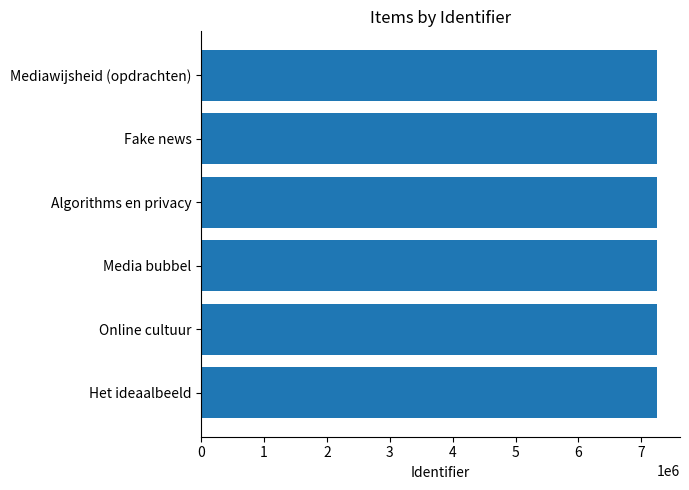

Approximately how many times larger is the value at Fake news compared to Mediawijsheid (opdrachten)?

1.0